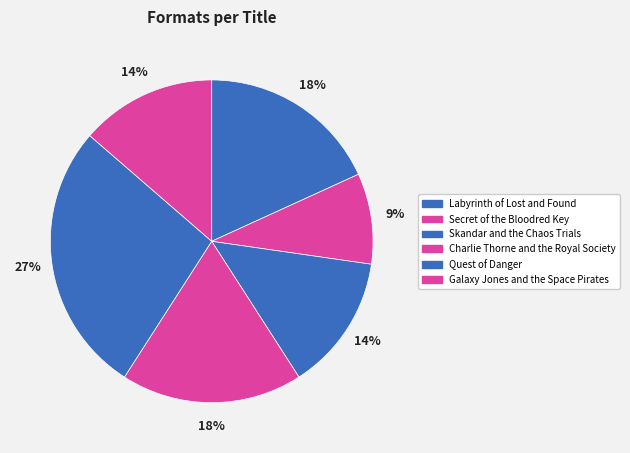

True or false: Galaxy Jones and the Space Pirates accounts for 14% of the total.

True